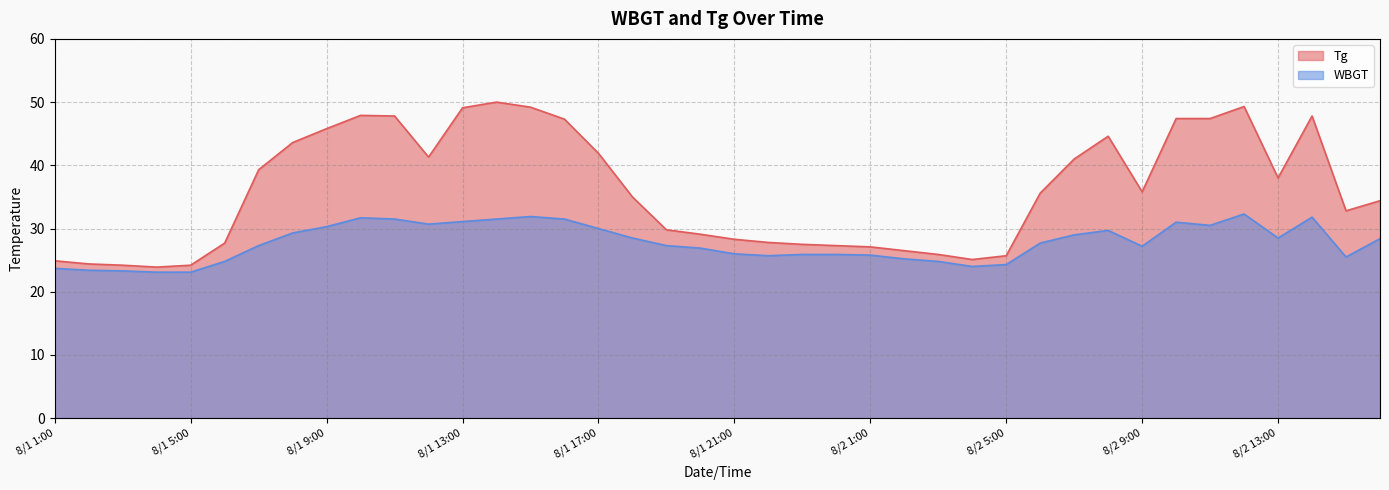

Rank the series by their maximum value, from lowest to highest.

WBGT, Tg